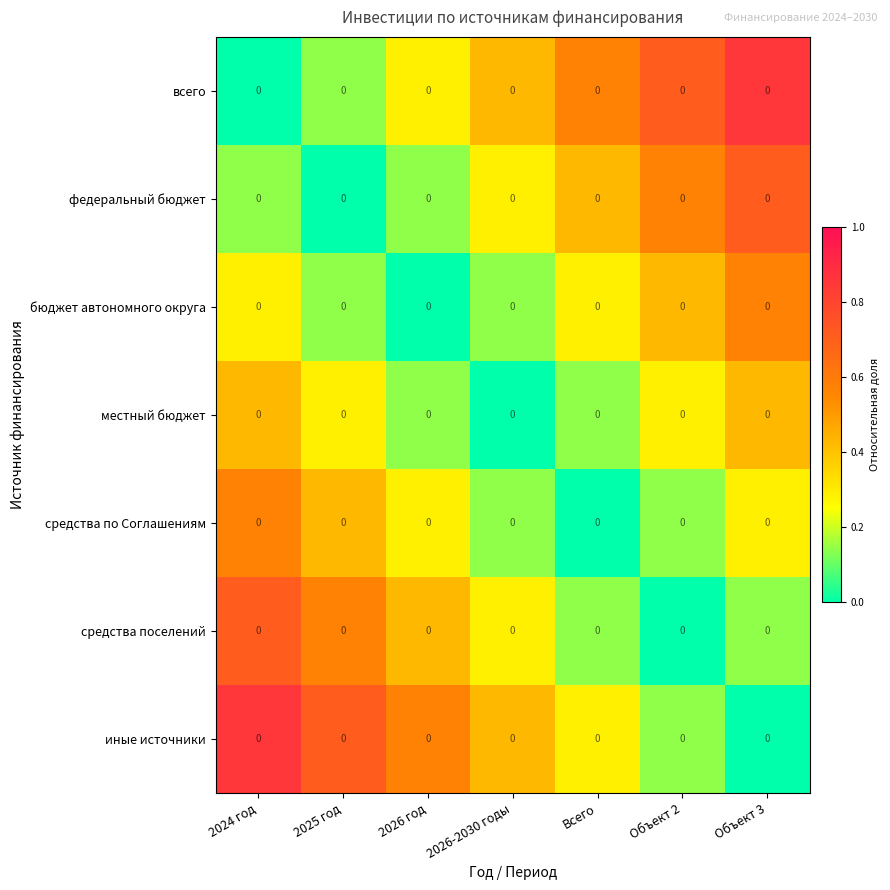

Where is иные источники nearest to the value 0?

Объект 3